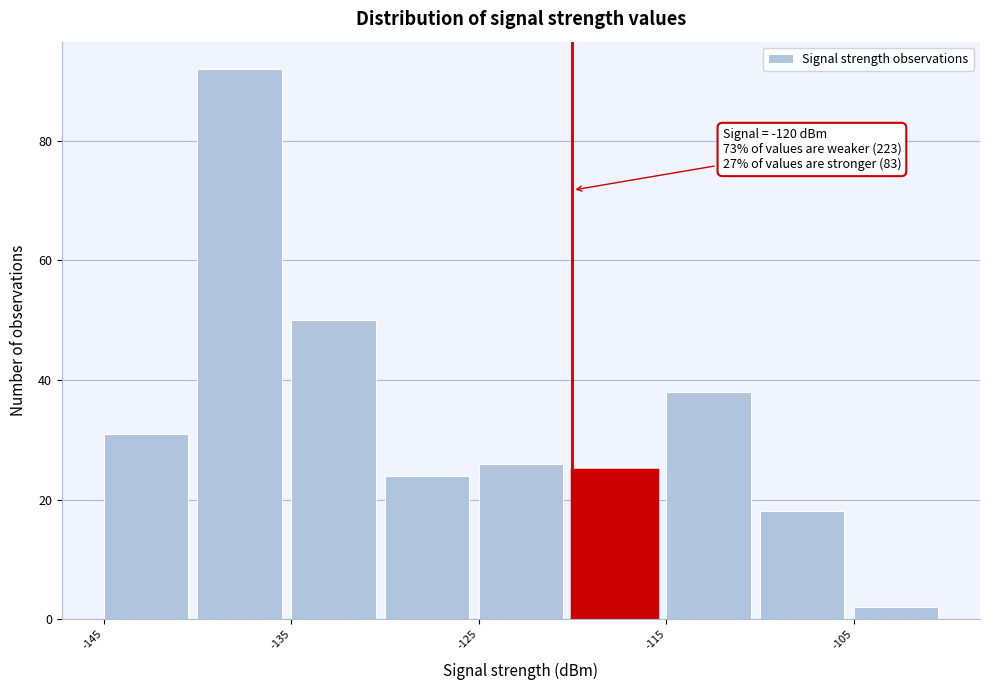

Over which range of the x-axis is the bar tallest?

-140 to -135